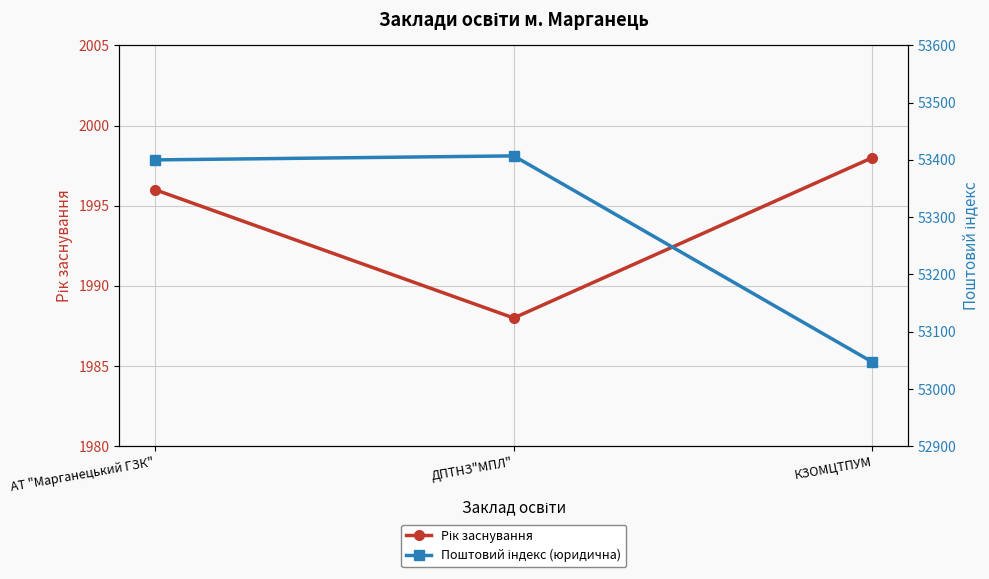

Reading left to right, what are all the values shown in this chart?

Рік заснування: АТ "Марганецький ГЗК"=1996	ДПТНЗ"МПЛ"=1988	КЗОМЦТПУМ=1998
Поштовий індекс (юридична): АТ "Марганецький ГЗК"=53400	ДПТНЗ"МПЛ"=53407	КЗОМЦТПУМ=53047